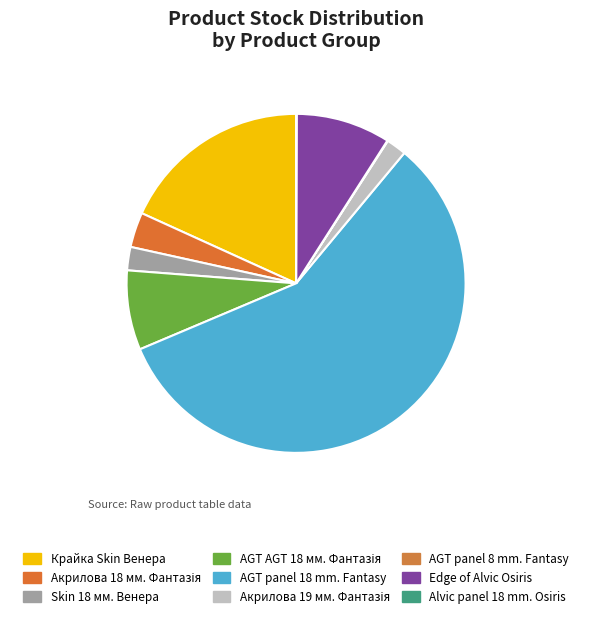

Is there any slice that represents more than half of the pie?

Yes